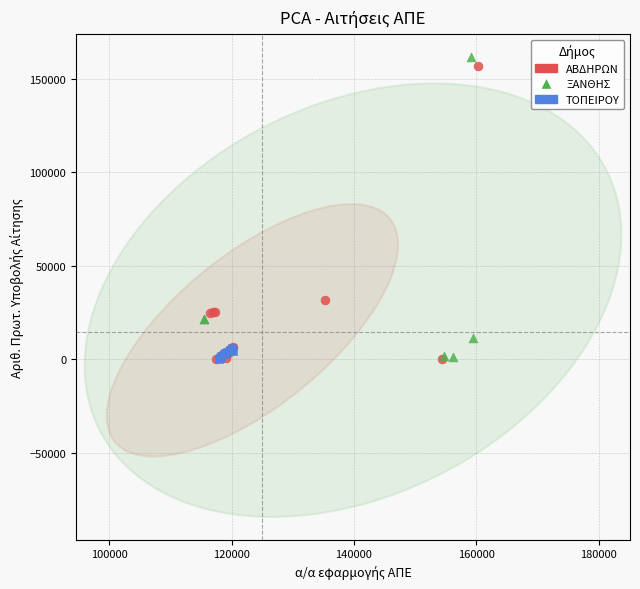

What are all the series names shown in the legend?

ΑΒΔΗΡΩΝ, ΞΑΝΘΗΣ, ΤΟΠΕΙΡΟΥ